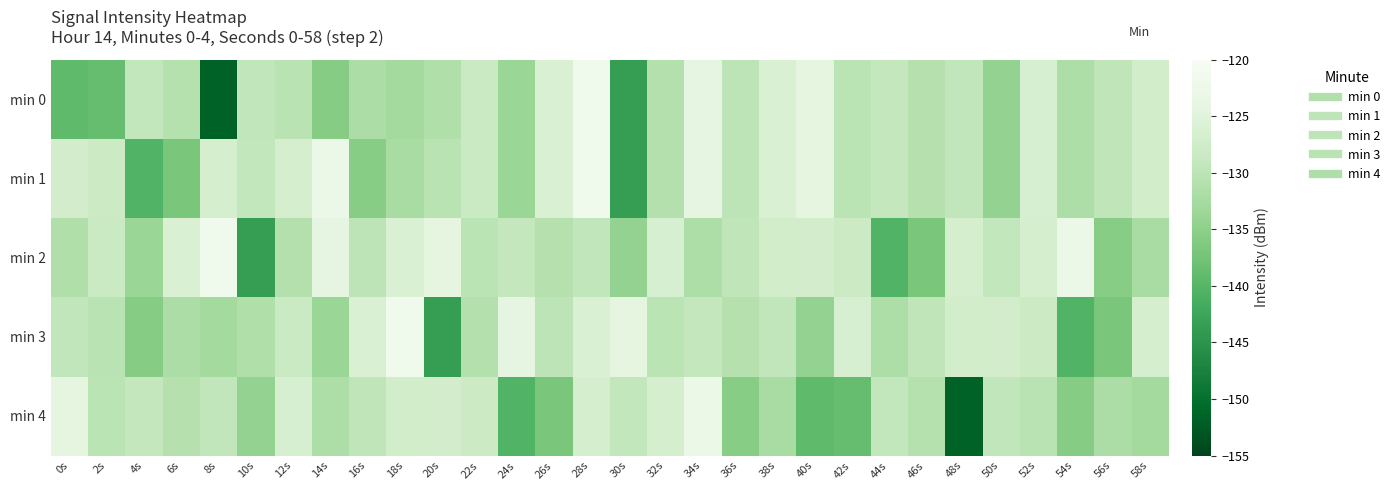

Which series changed the most between 24s and 48s?

min 4